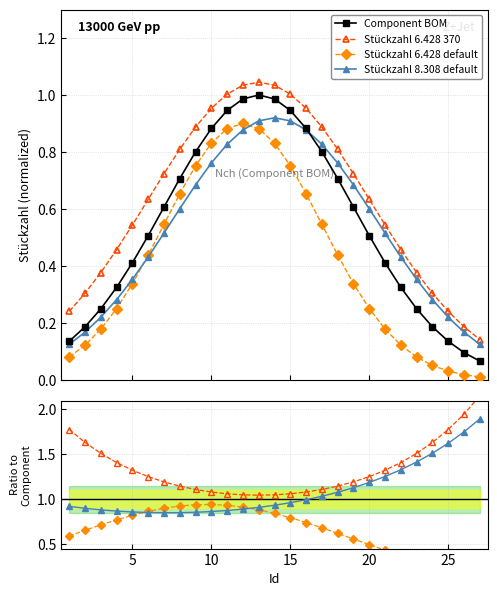

How many data points does each series have?

27